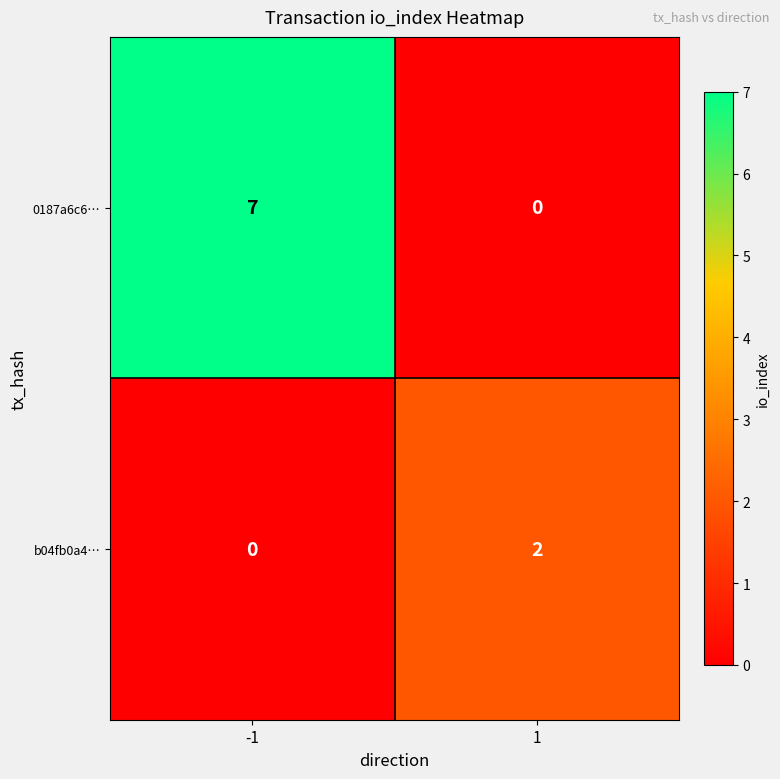

What is the sum of all 0187a6c6… values?

7